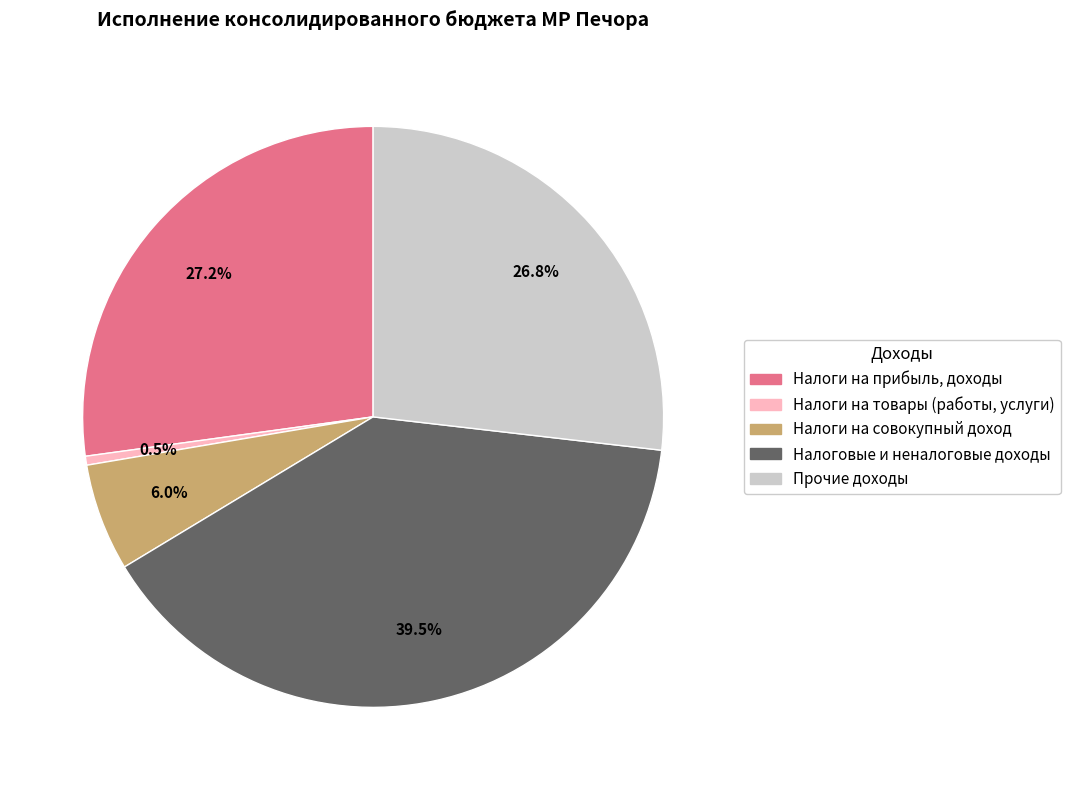

To the nearest percent, what is the difference between the Налоги на совокупный доход and Прочие доходы slice percentages?

21%